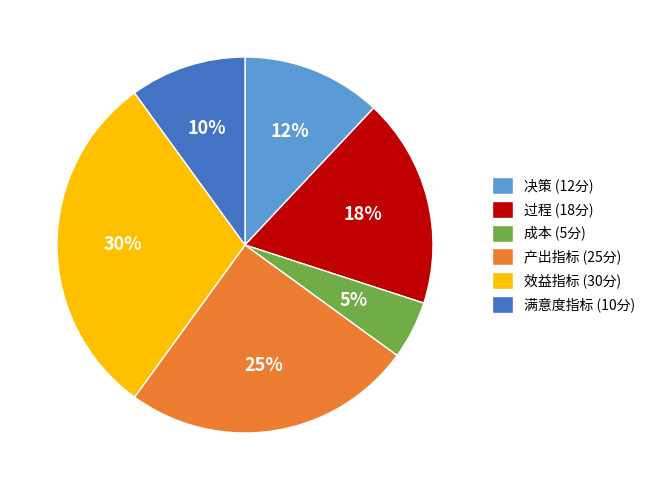

To the nearest percent, what percentage of the pie is 过程?

18%